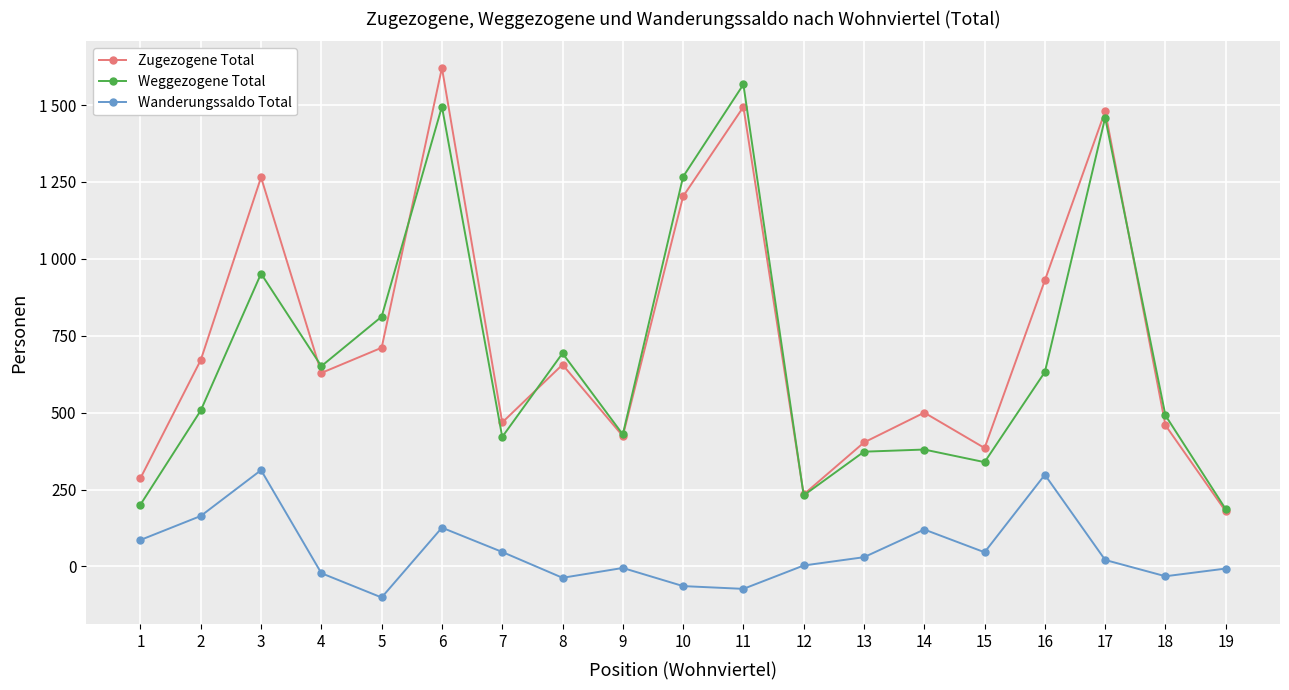

Which series has the widest spread of values?

Zugezogene Total